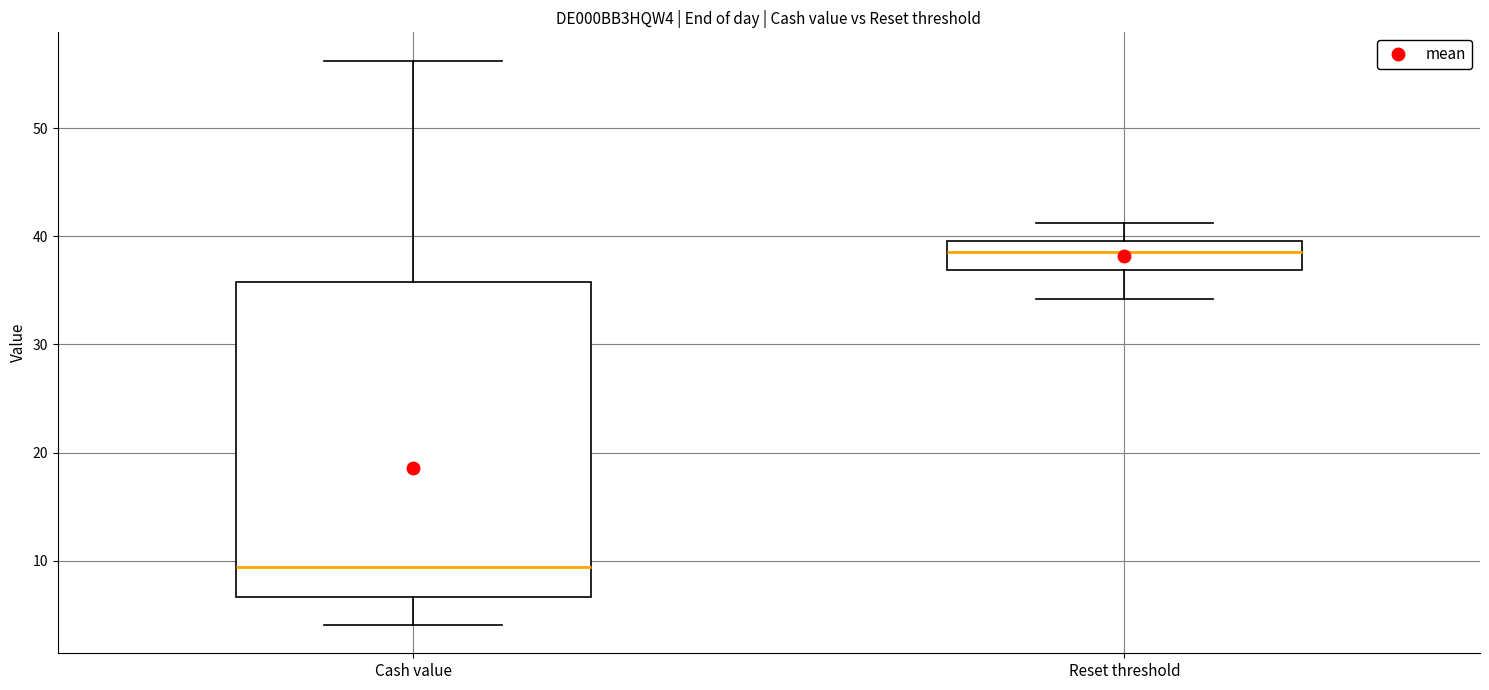

Reading left to right, read every box against the y-axis: the position of its median line, the range the box covers, and the ends of its whiskers. The values are not printed on the chart, so give them approximately, as read against the axis.

Cash value: median 9, box 7 to 36, whiskers 4 to 56
Reset threshold: median 39, box 37 to 40, whiskers 34 to 41